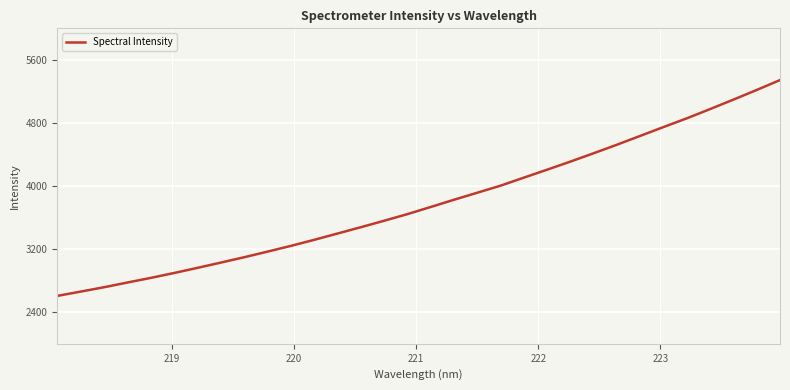

How many lines are shown in the chart?

1